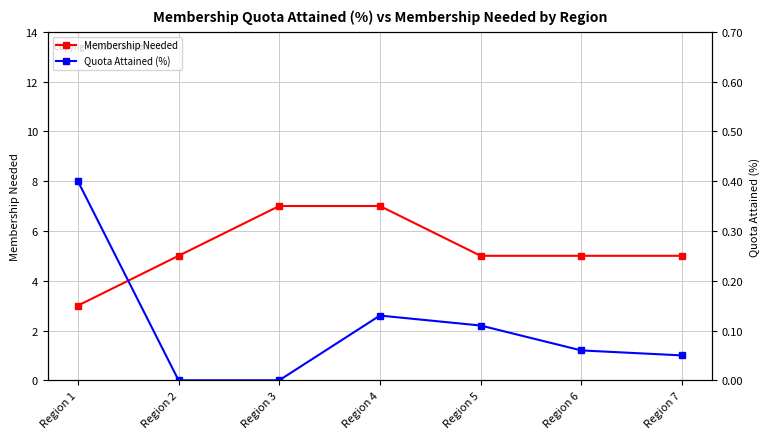

How many values in the Membership Needed series are below 5?

1